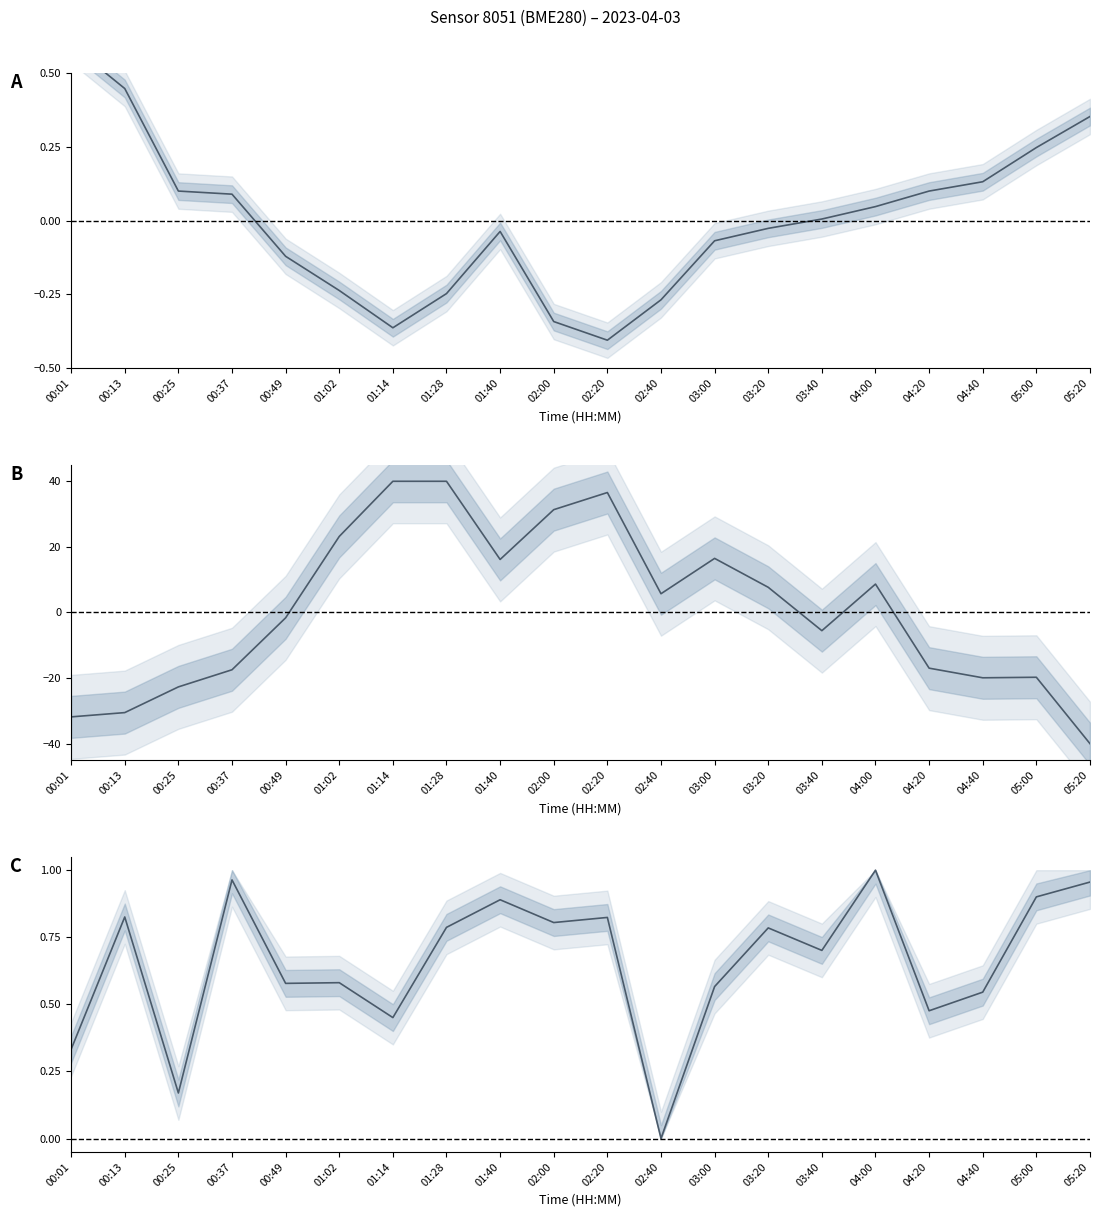

How many lines are shown in the chart?

3